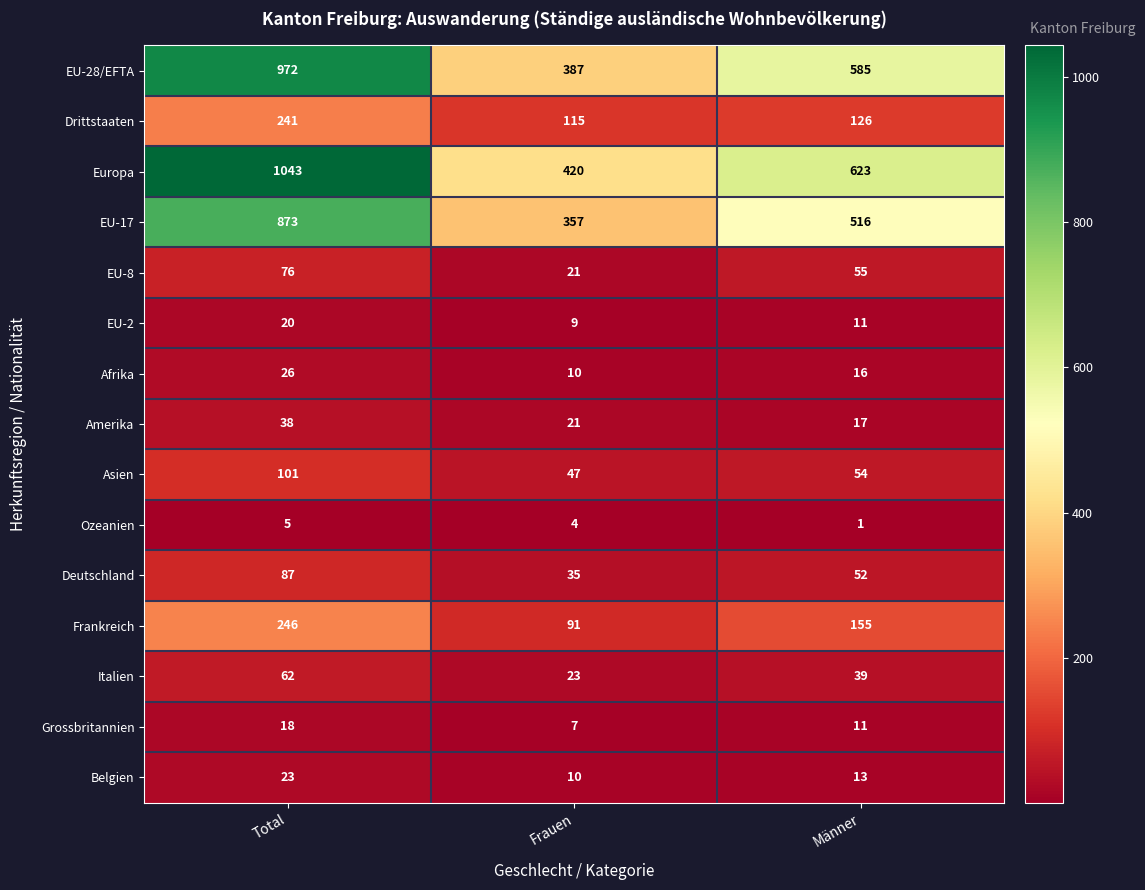

List the series in order of their peak value, lowest first.

Ozeanien, Grossbritannien, EU-2, Belgien, Afrika, Amerika, Italien, EU-8, Deutschland, Asien, Drittstaaten, Frankreich, EU-17, EU-28/EFTA, Europa